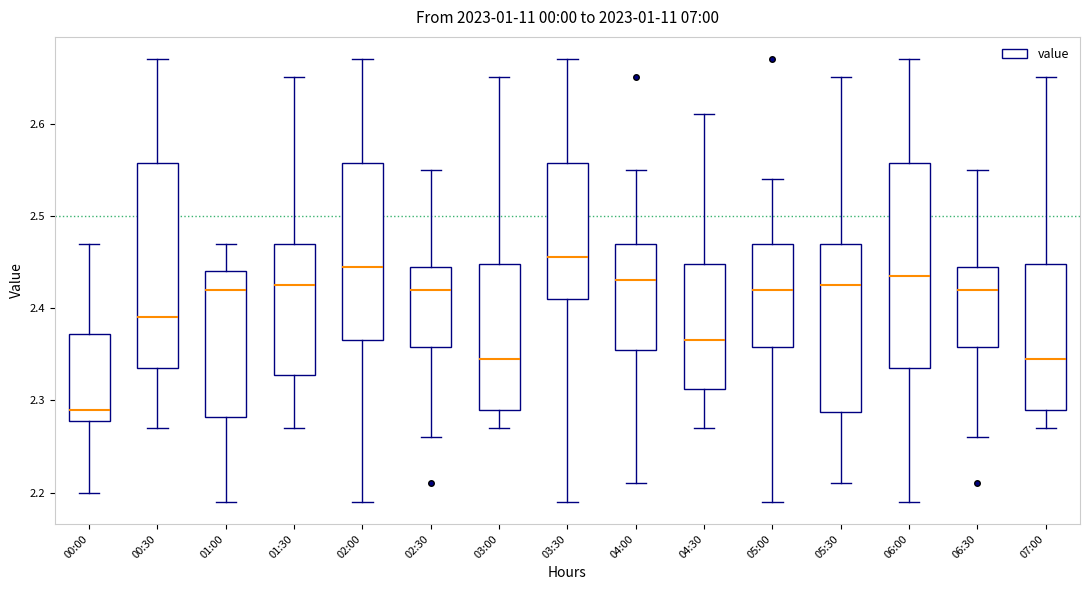

Reading left to right, transcribe this box plot: for each box, give where its median line is, the range the box spans, and where its two whiskers end, as read against the y-axis. The values are not printed on the chart, so give them approximately, as read against the axis.

00:00: median 2.29, box 2.28 to 2.37, whiskers 2.20 to 2.47
00:30: median 2.39, box 2.34 to 2.56, whiskers 2.27 to 2.67
01:00: median 2.42, box 2.28 to 2.44, whiskers 2.19 to 2.47
01:30: median 2.43, box 2.33 to 2.47, whiskers 2.27 to 2.65
02:00: median 2.45, box 2.37 to 2.56, whiskers 2.19 to 2.67
02:30: median 2.42, box 2.36 to 2.45, whiskers 2.26 to 2.55
03:00: median 2.35, box 2.29 to 2.45, whiskers 2.27 to 2.65
03:30: median 2.46, box 2.41 to 2.56, whiskers 2.19 to 2.67
04:00: median 2.43, box 2.36 to 2.47, whiskers 2.21 to 2.55
04:30: median 2.37, box 2.31 to 2.45, whiskers 2.27 to 2.61
05:00: median 2.42, box 2.36 to 2.47, whiskers 2.19 to 2.54
05:30: median 2.43, box 2.29 to 2.47, whiskers 2.21 to 2.65
06:00: median 2.44, box 2.34 to 2.56, whiskers 2.19 to 2.67
06:30: median 2.42, box 2.36 to 2.45, whiskers 2.26 to 2.55
07:00: median 2.35, box 2.29 to 2.45, whiskers 2.27 to 2.65